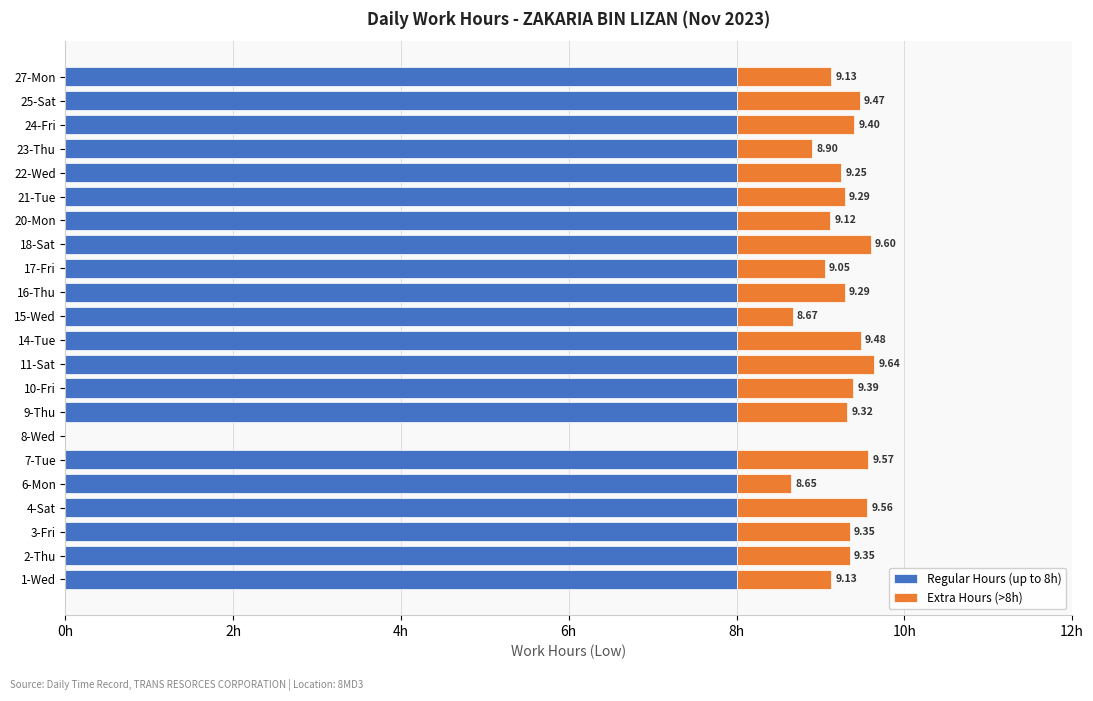

Rank the series by their maximum value, from lowest to highest.

Extra Hours (>8h), Regular Hours (up to 8h)